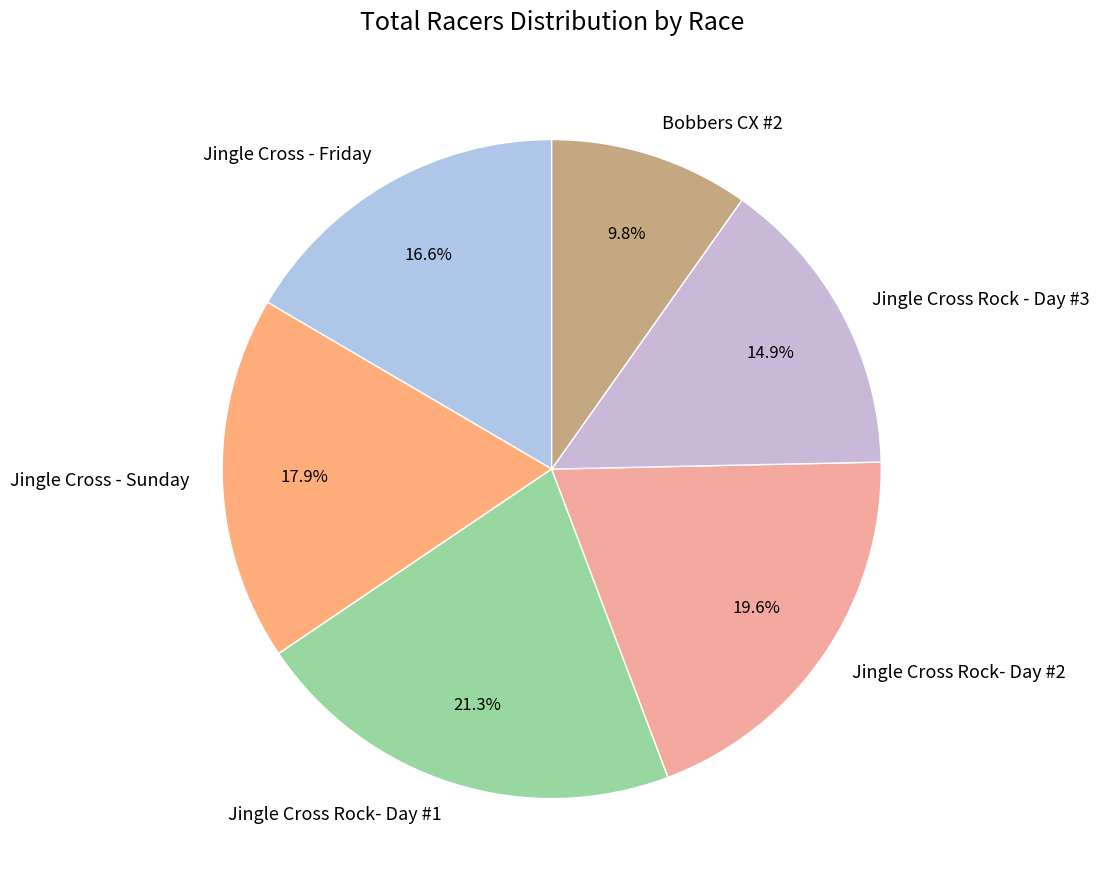

Count the number of slices in the pie.

6